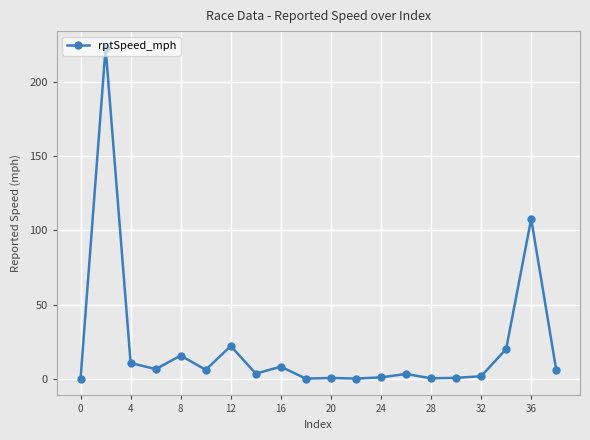

How many values are below 6?

10